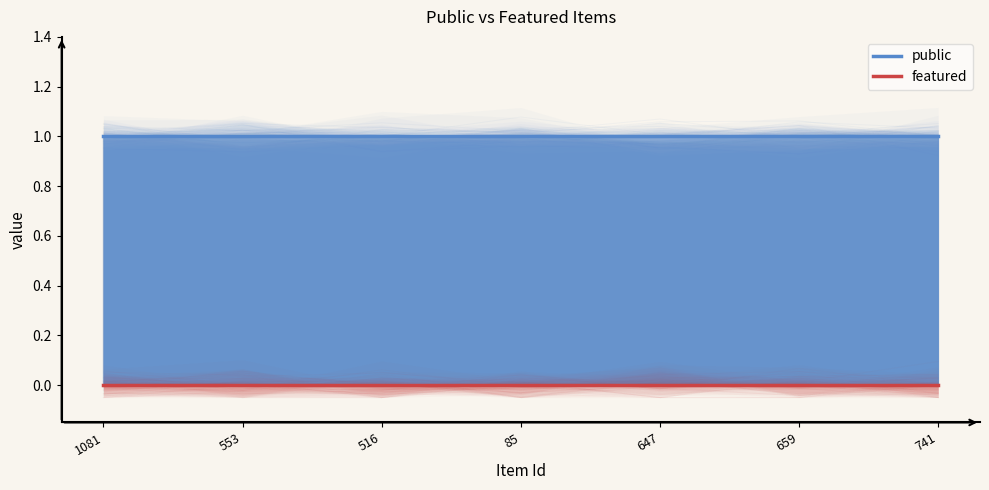

What is the spread (max minus min) of values at 647?

1